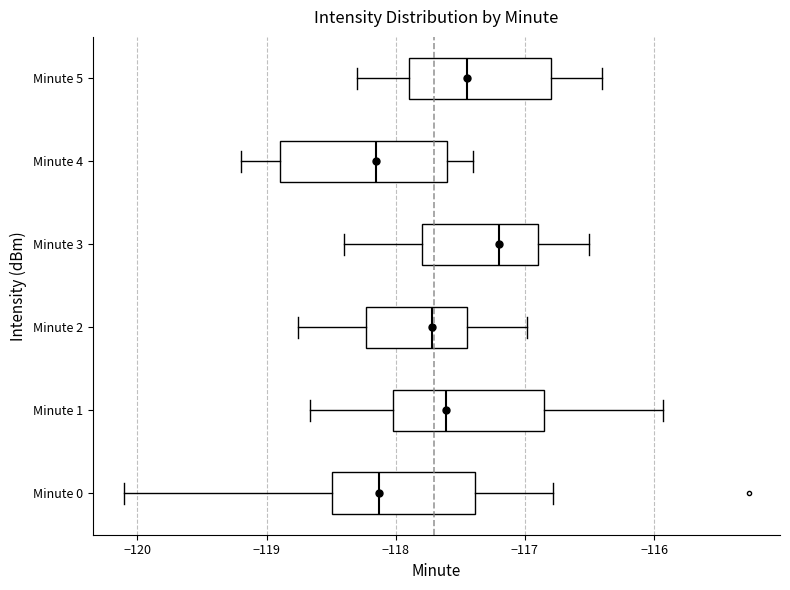

Which box is the widest, from its left edge to its right edge?

Minute 4